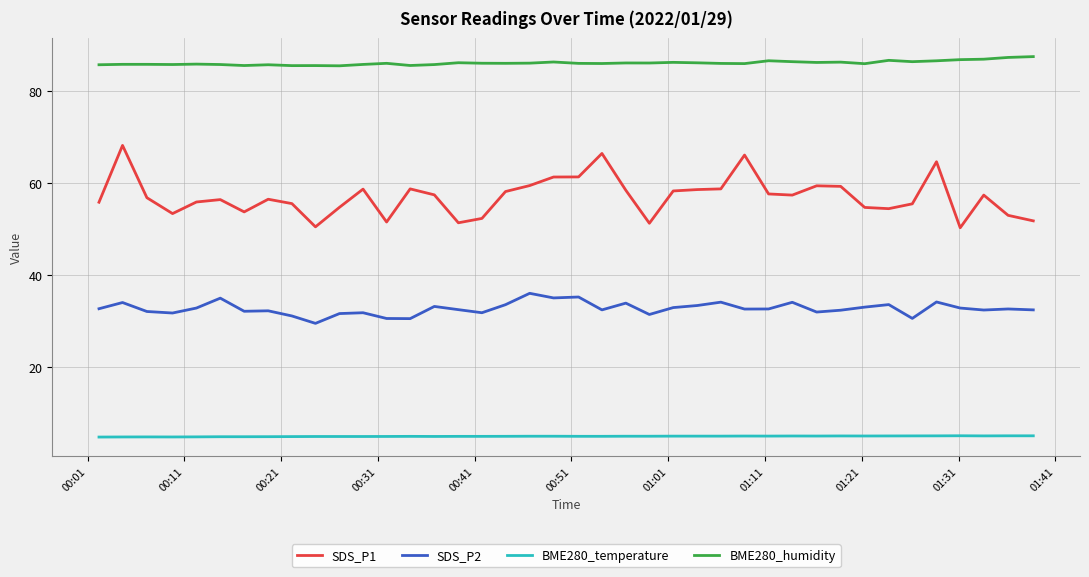

List the series in order of their overall mean, highest first.

BME280_humidity, SDS_P1, SDS_P2, BME280_temperature